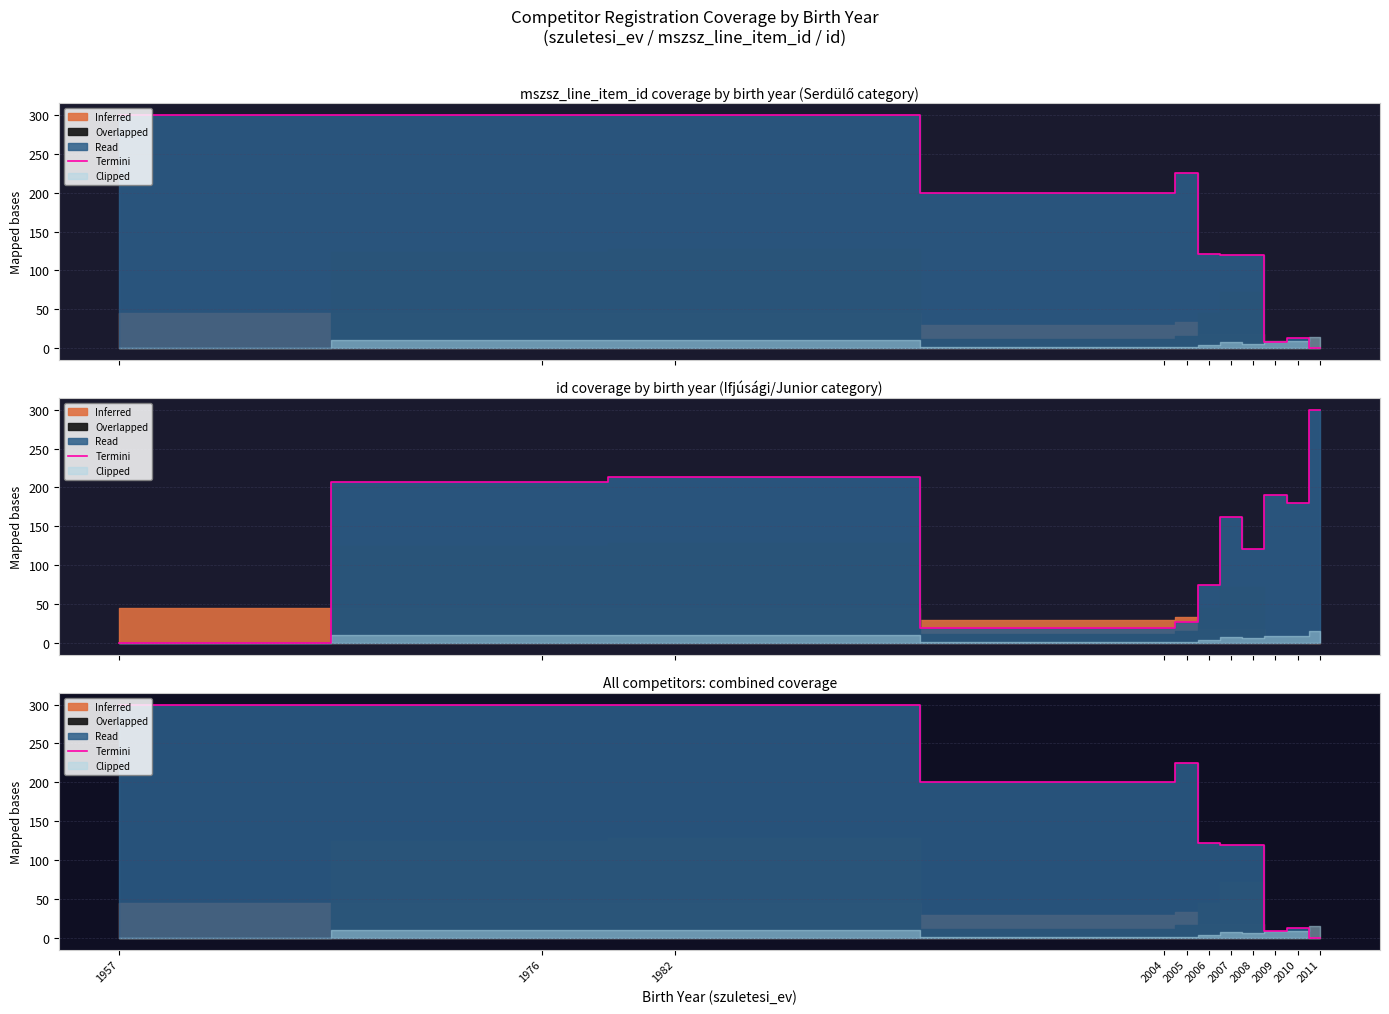

What is the approximate value at 2010?

12.5